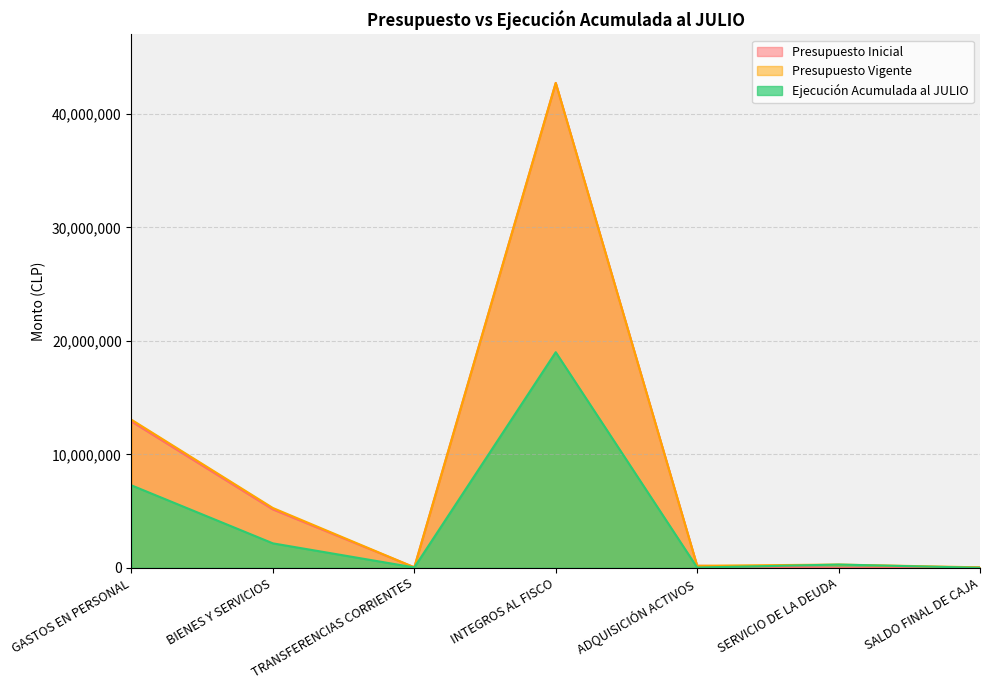

At which label does Ejecución Acumulada al JULIO first exceed 282650?

GASTOS EN PERSONAL